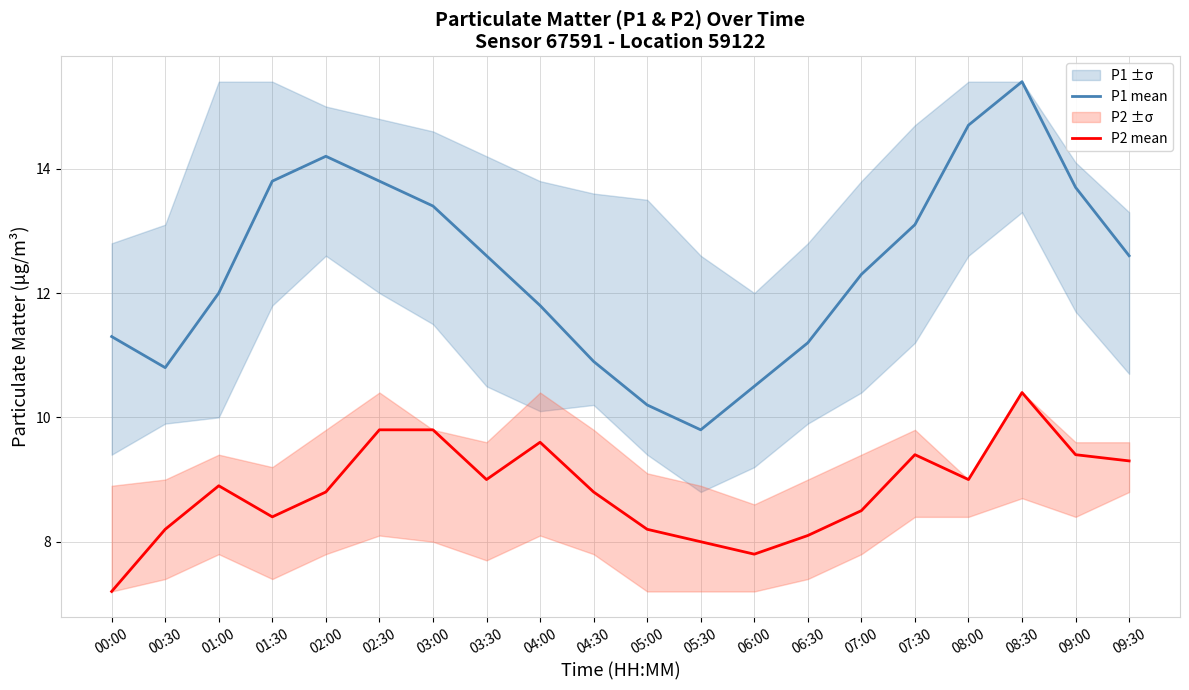

True or false: P1 mean and P2 mean cross at least once.

False